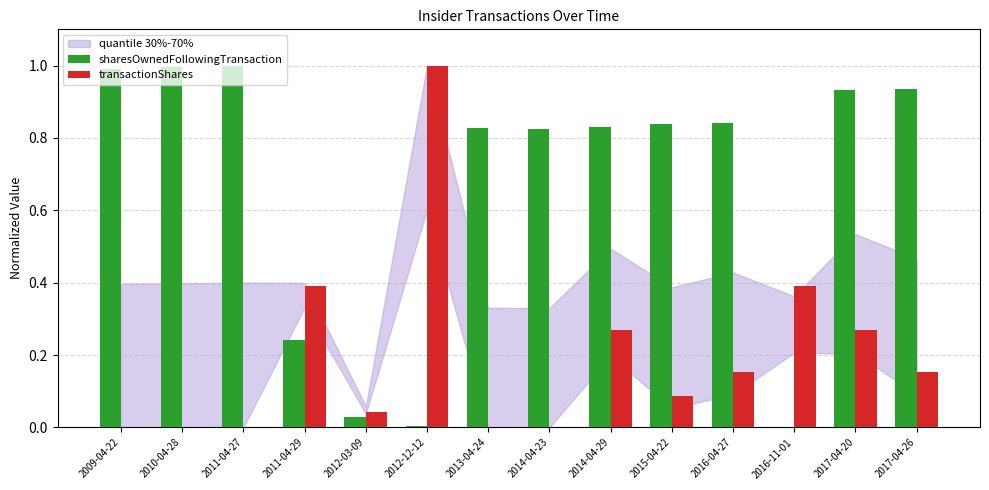

At which category is the sum across all series the highest?

2017-04-20